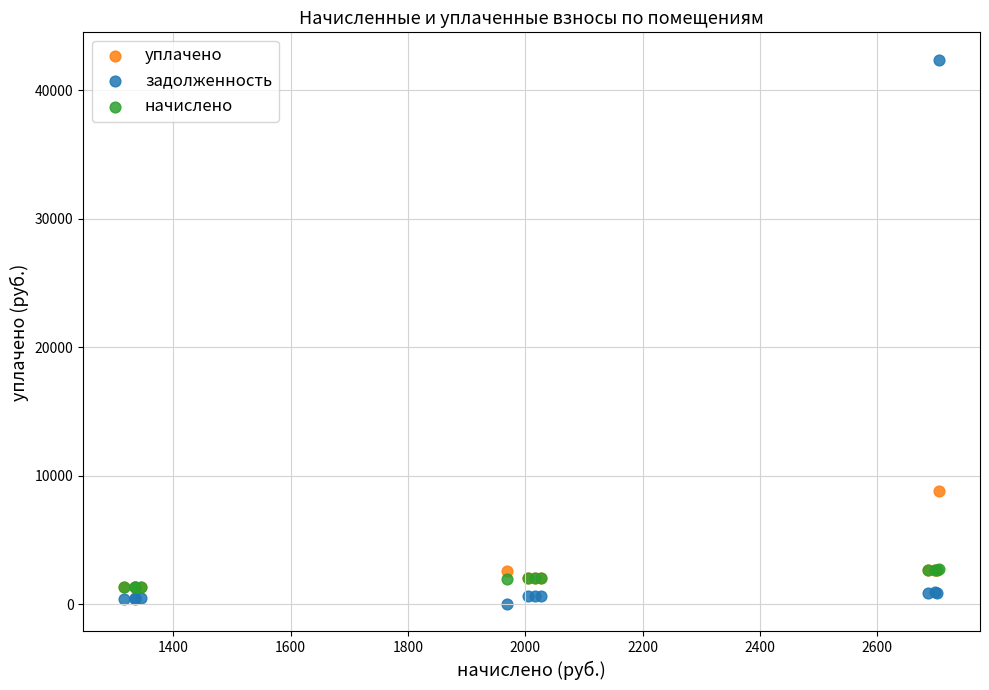

What are all the series names shown in the legend?

уплачено, задолженность, начислено